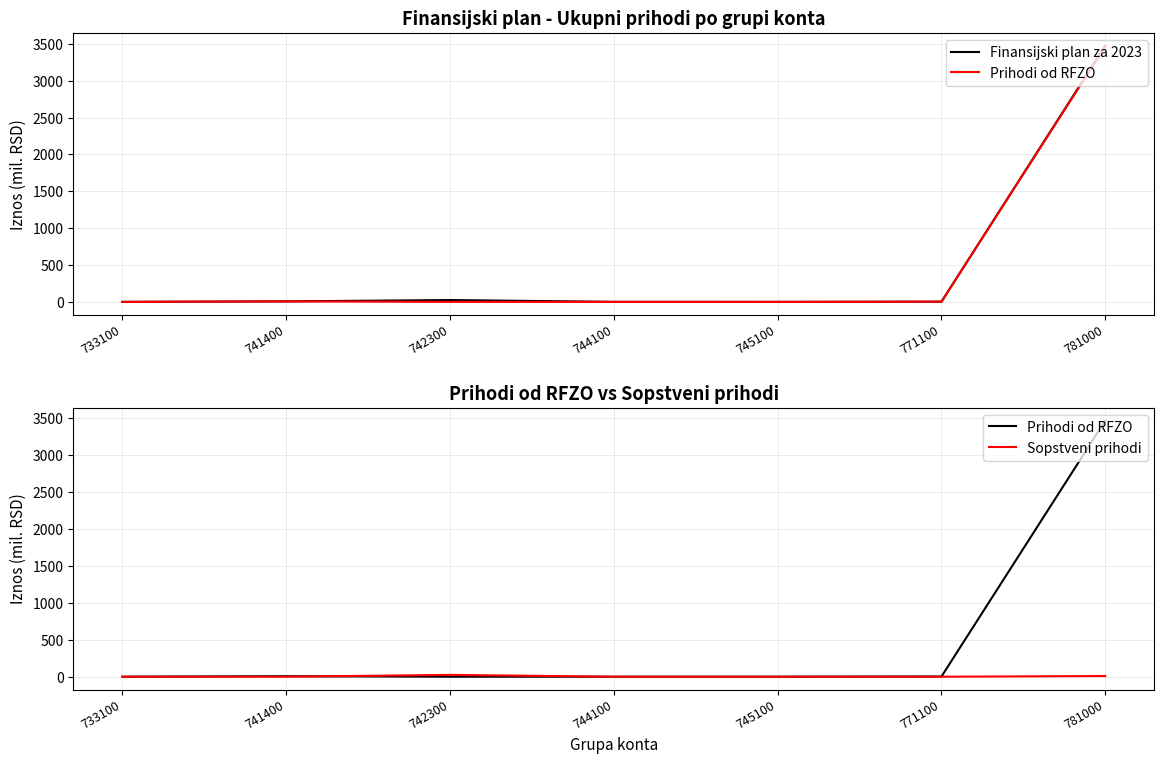

True or false: Sopstveni prihodi has more than 1 interior local peaks.

False